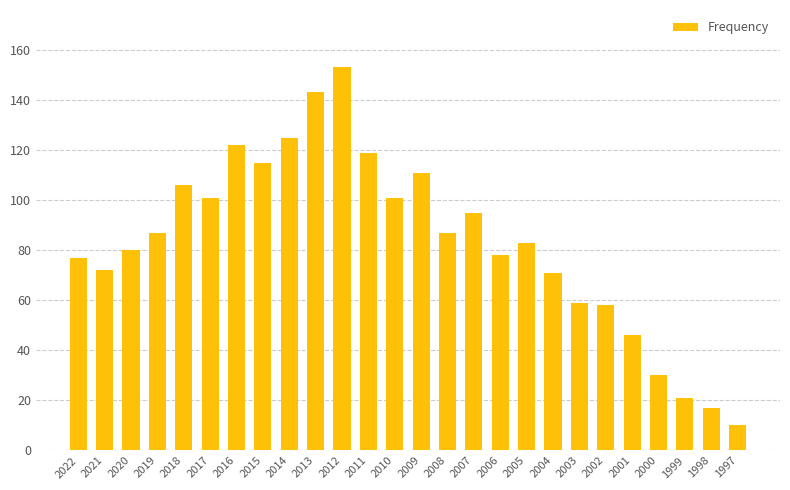

How many categories are shown in the chart?

26